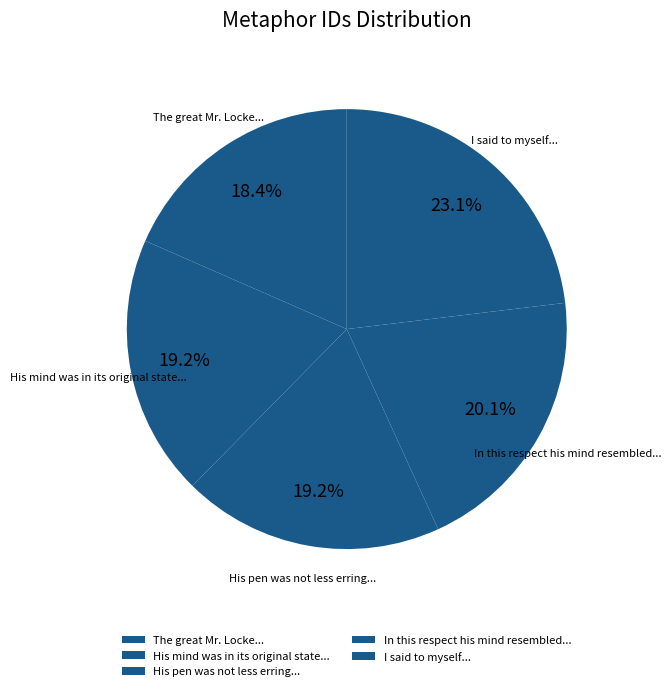

Which slice is the smallest?

The great Mr. Locke...